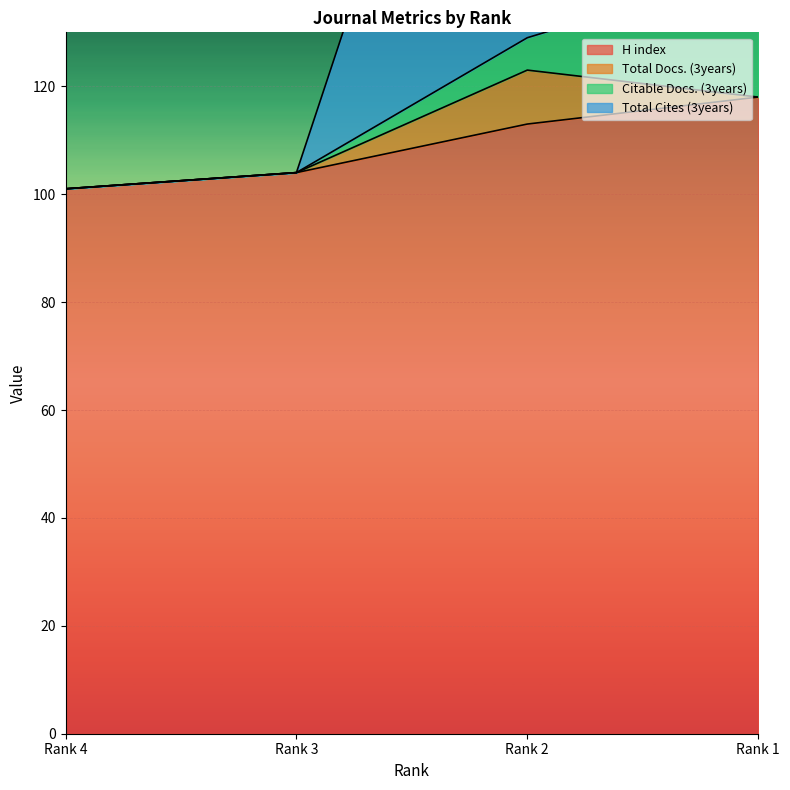

At which label is H index closest to 109?

Rank 2